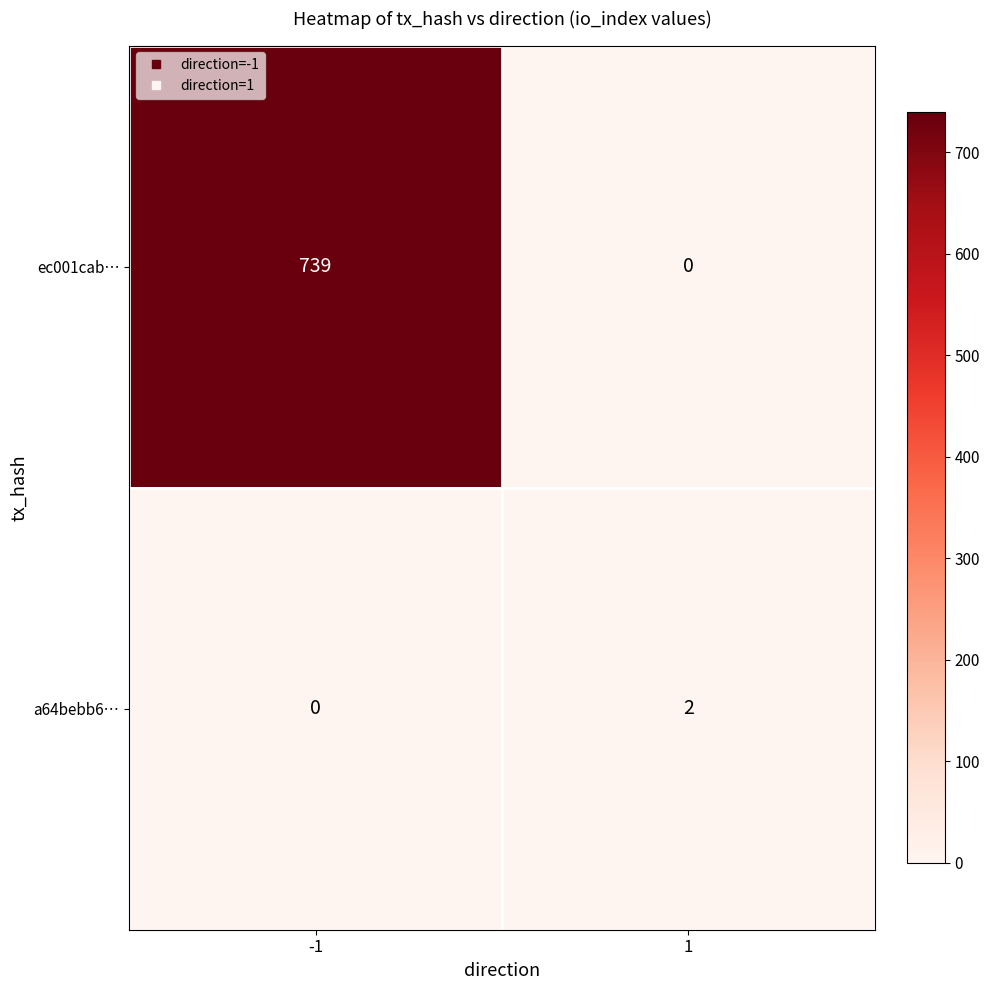

What is the difference between the highest and lowest values at 1?

2